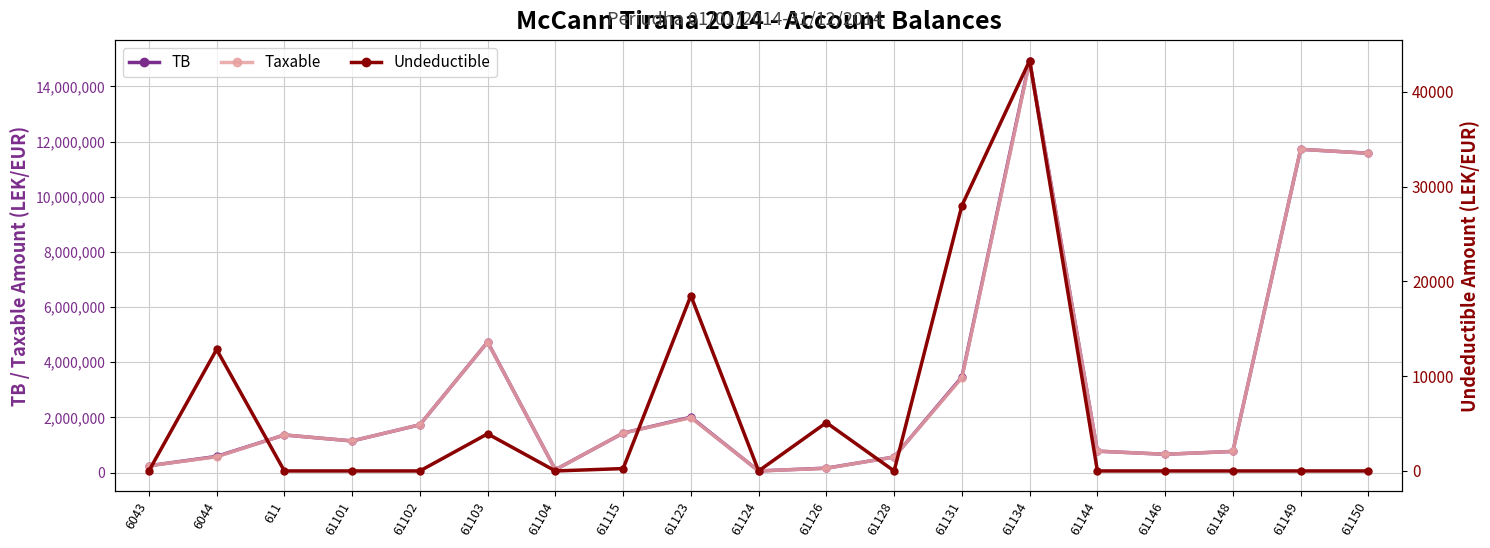

What is the difference between the highest and lowest values at 61103?

4731146.9